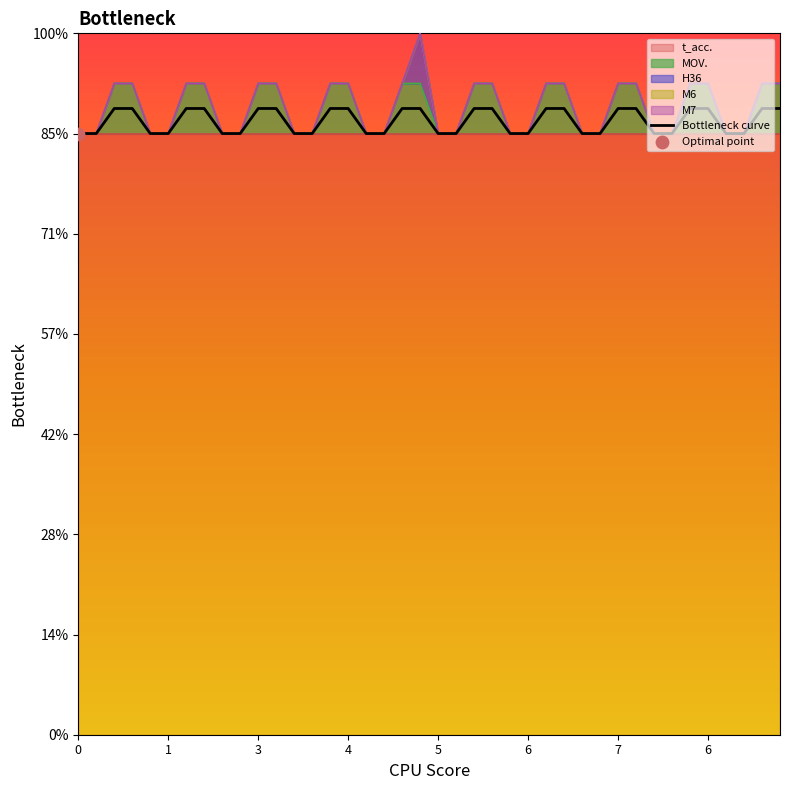

Which series has the widest spread of Y values?

MOV.